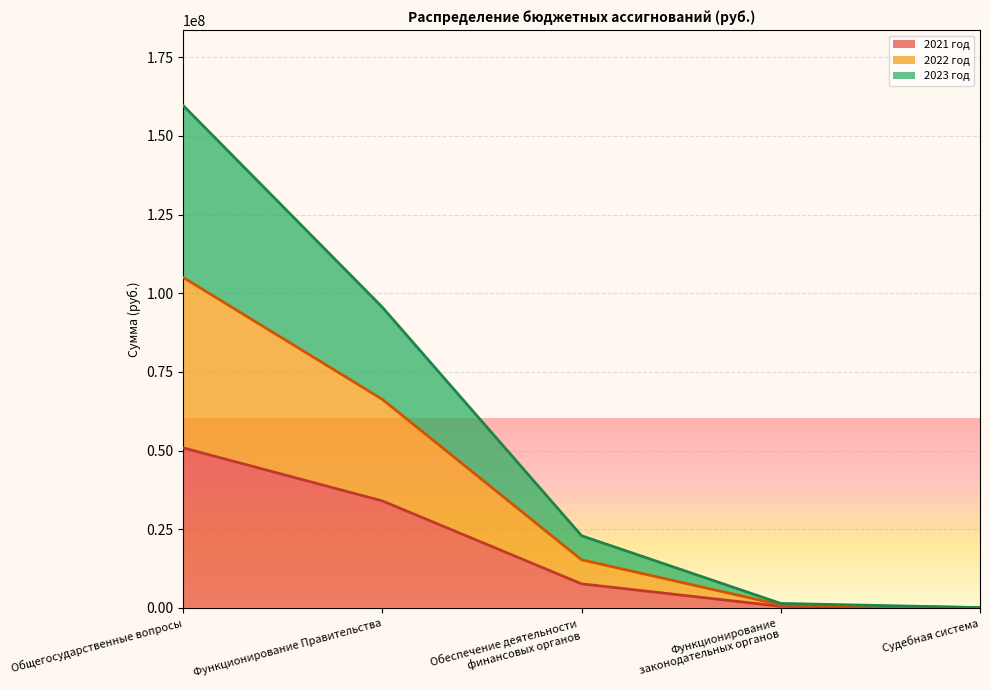

Where is 2021 год nearest to the value 25434855?

Функционирование Правительства